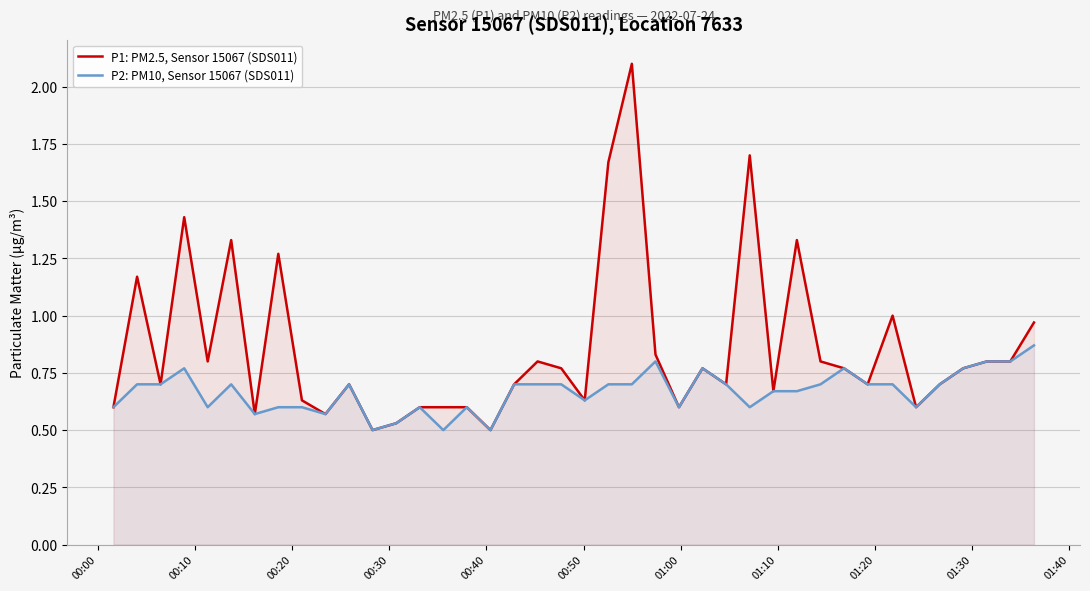

Which series has the largest total across all categories?

P1: PM2.5, Sensor 15067 (SDS011)